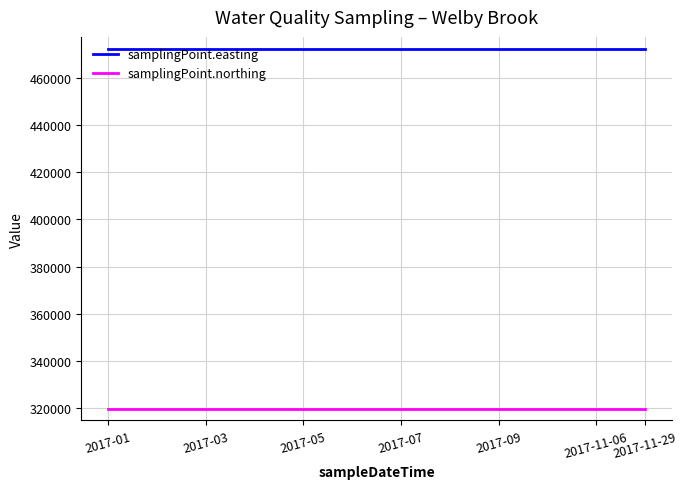

What is the minimum value shown in the chart?

319920